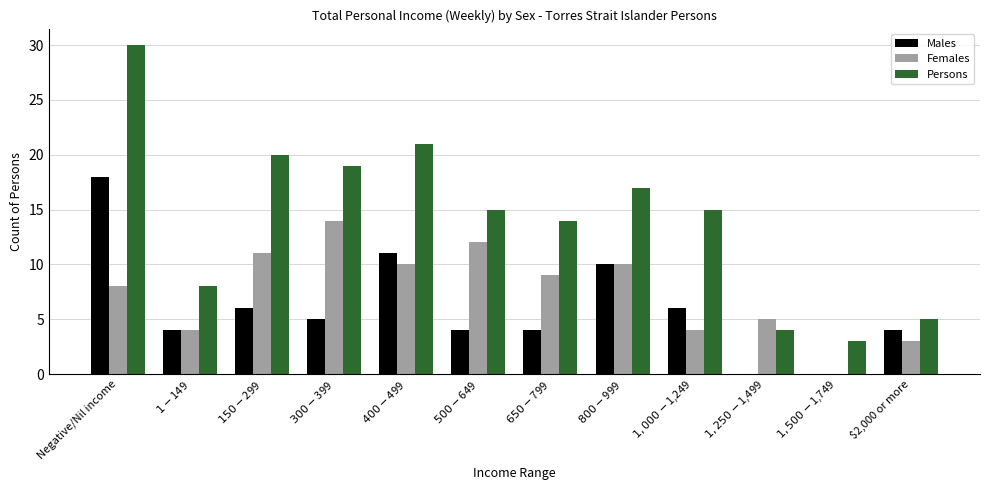

What is the sum of all Persons values?

171